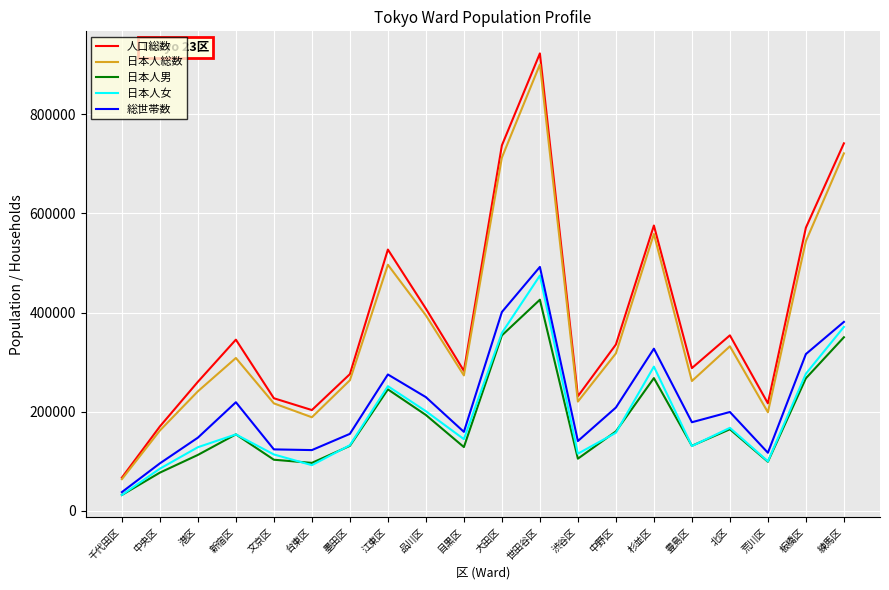

At 練馬区, list the series in order from smallest to largest.

日本人男, 日本人女, 総世帯数, 日本人総数, 人口総数